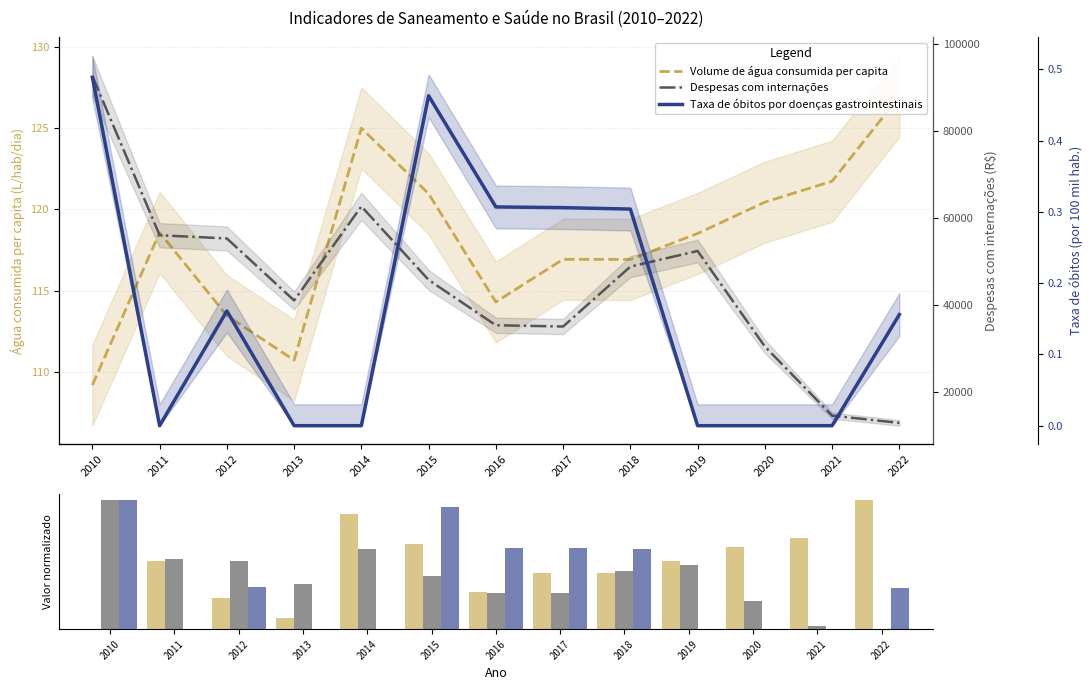

Rank the series by their maximum value, from lowest to highest.

Taxa de óbitos por doenças gastrointestinais, Volume de água consumida per capita, Despesas com internações, Volume de água consumida per capita (L/hab/dia), Despesas com internações (R$ mil)